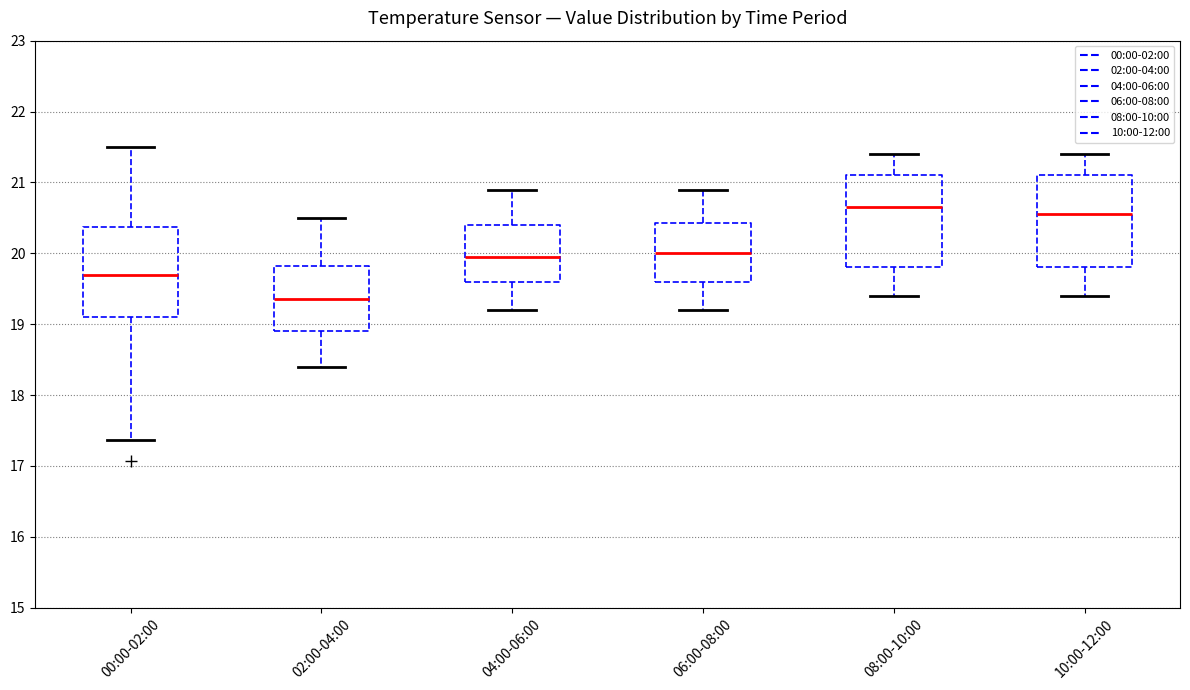

Reading left to right, transcribe this box plot: for each box, give where its median line is, the range the box spans, and where its two whiskers end, as read against the y-axis. The values are not printed on the chart, so give them approximately, as read against the axis.

00:00-02:00: median 19.7, box 19.1 to 20.4, whiskers 17.4 to 21.5
02:00-04:00: median 19.4, box 18.9 to 19.8, whiskers 18.4 to 20.5
04:00-06:00: median 20.0, box 19.6 to 20.4, whiskers 19.2 to 20.9
06:00-08:00: median 20.0, box 19.6 to 20.4, whiskers 19.2 to 20.9
08:00-10:00: median 20.7, box 19.8 to 21.1, whiskers 19.4 to 21.4
10:00-12:00: median 20.6, box 19.8 to 21.1, whiskers 19.4 to 21.4